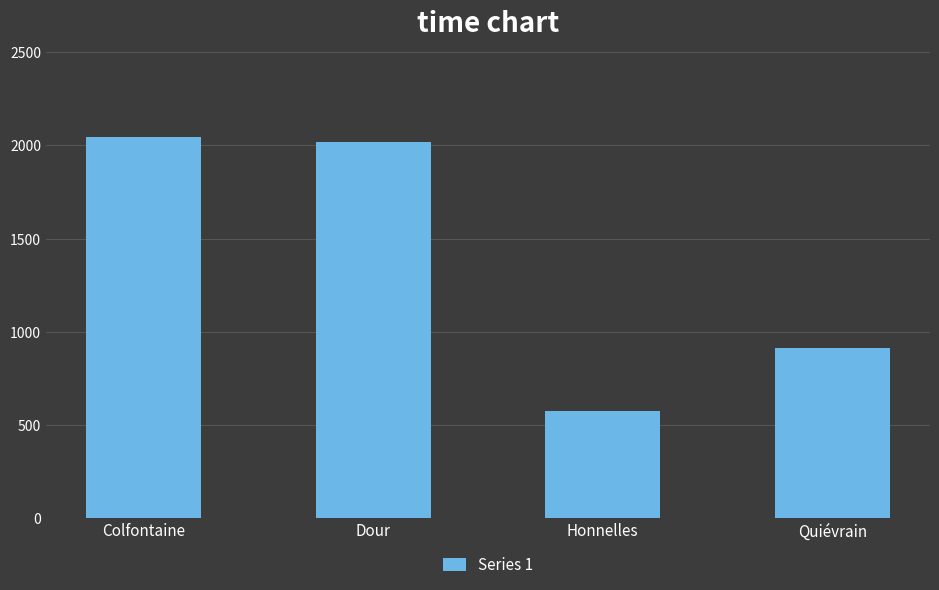

Reading left to right, list all the values displayed in this chart.

2044	2020	573	911